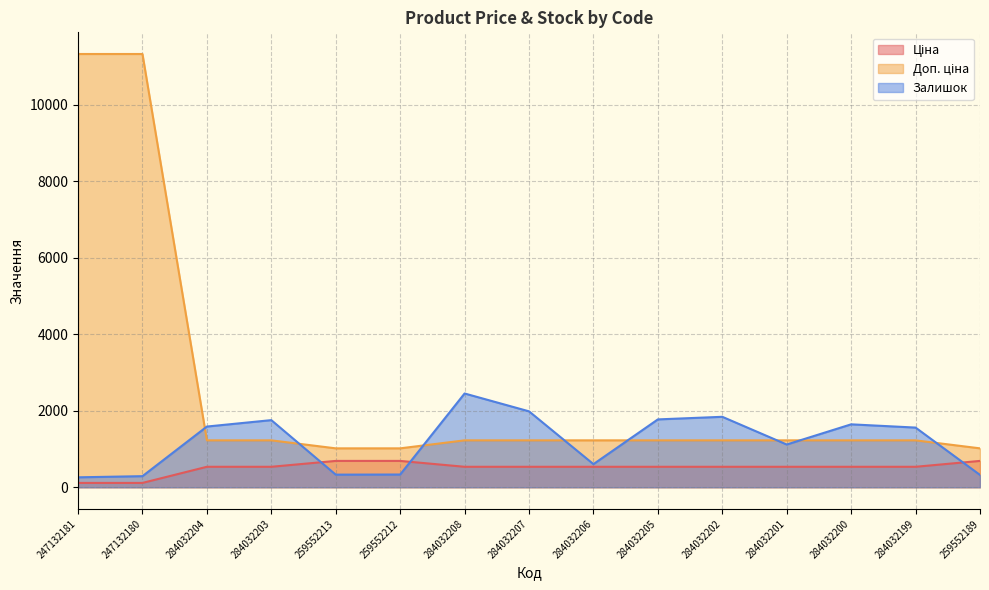

What is the difference between the Залишок values at 284032201 and 284032202?

725.0